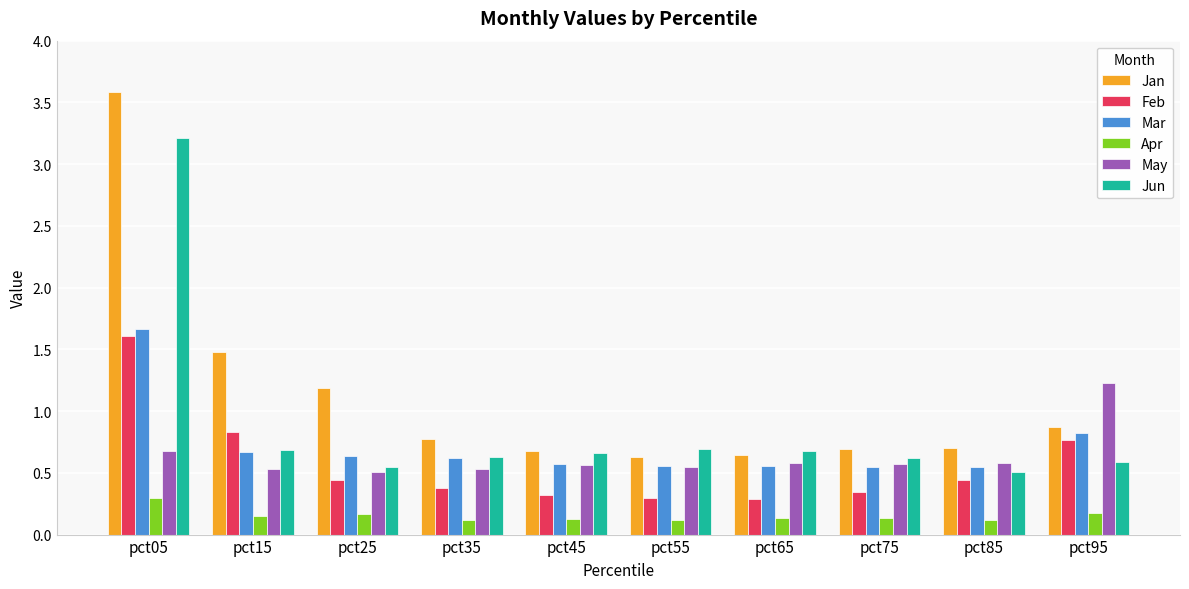

Which series has the largest total across all categories?

Jan